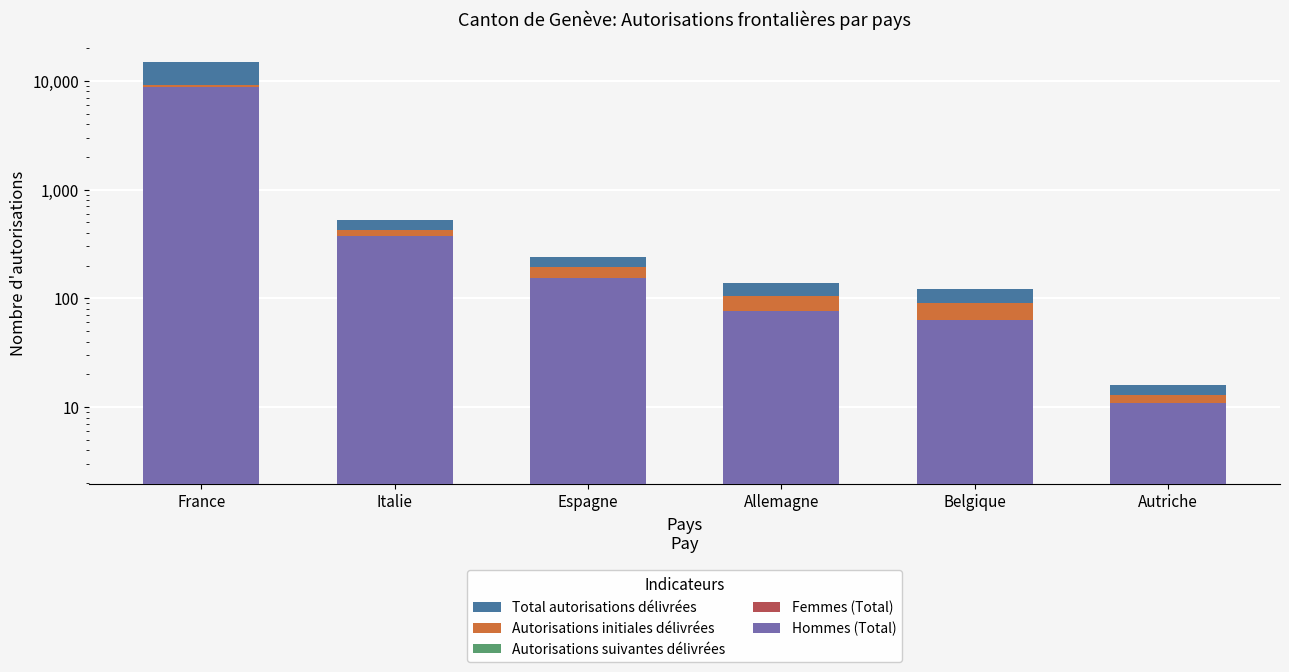

Reading left to right, transcribe all the data shown in this chart.

Total autorisations délivrées: France=14960	Italie=527	Espagne=238	Allemagne=138	Belgique=121	Autriche=16
Autorisations initiales délivrées: France=9148	Italie=424	Espagne=194	Allemagne=104	Belgique=90	Autriche=13
Autorisations suivantes délivrées: France=5812	Italie=103	Espagne=44	Allemagne=34	Belgique=31	Autriche=3
Femmes (Total): France=6138	Italie=151	Espagne=85	Allemagne=61	Belgique=58	Autriche=5
Hommes (Total): France=8822	Italie=376	Espagne=153	Allemagne=77	Belgique=63	Autriche=11